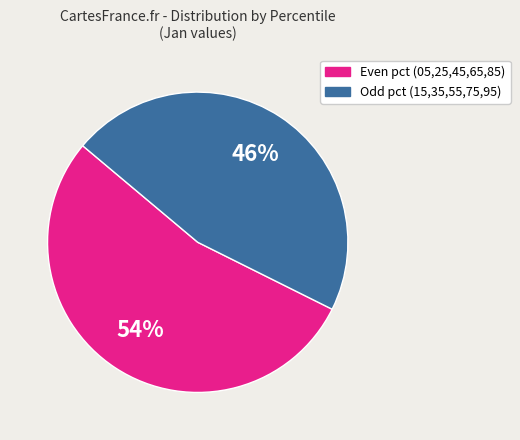

To the nearest percent, what is the average slice percentage?

50%